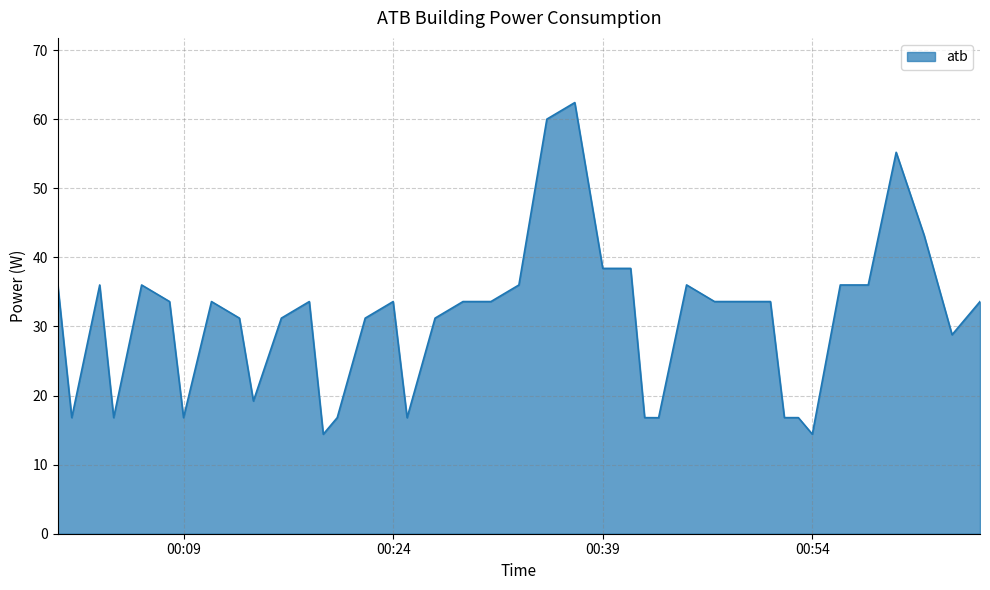

What is the greatest value displayed?

62.4